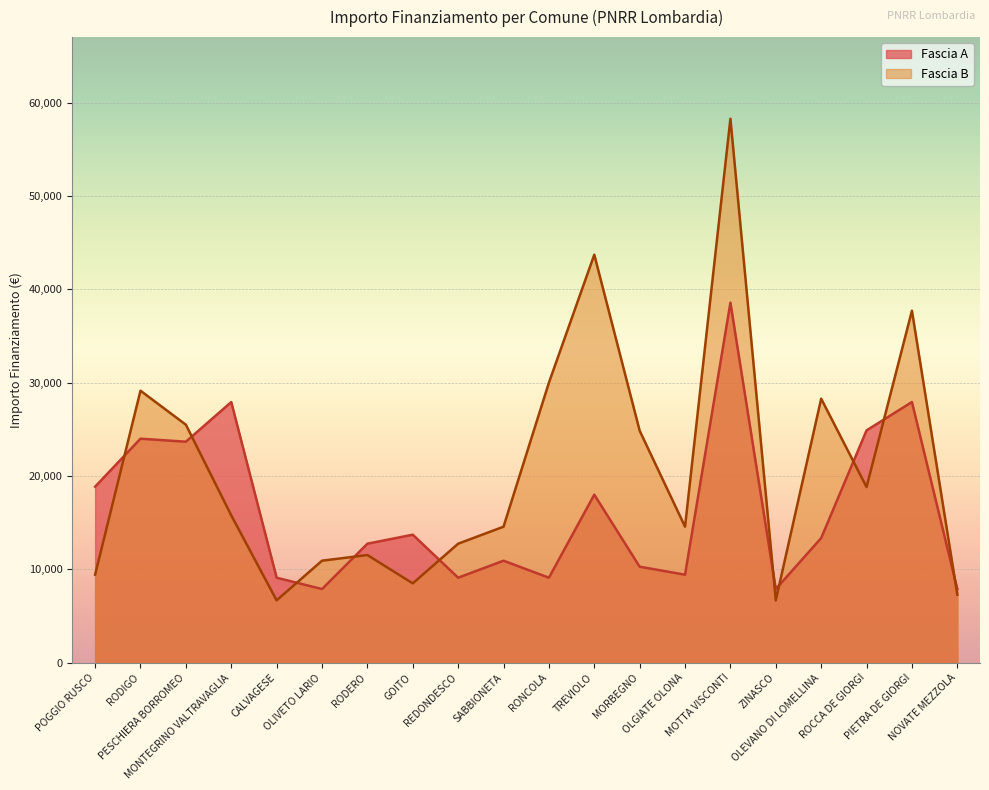

What is the spread (max minus min) of values at MORBEGNO?

14569